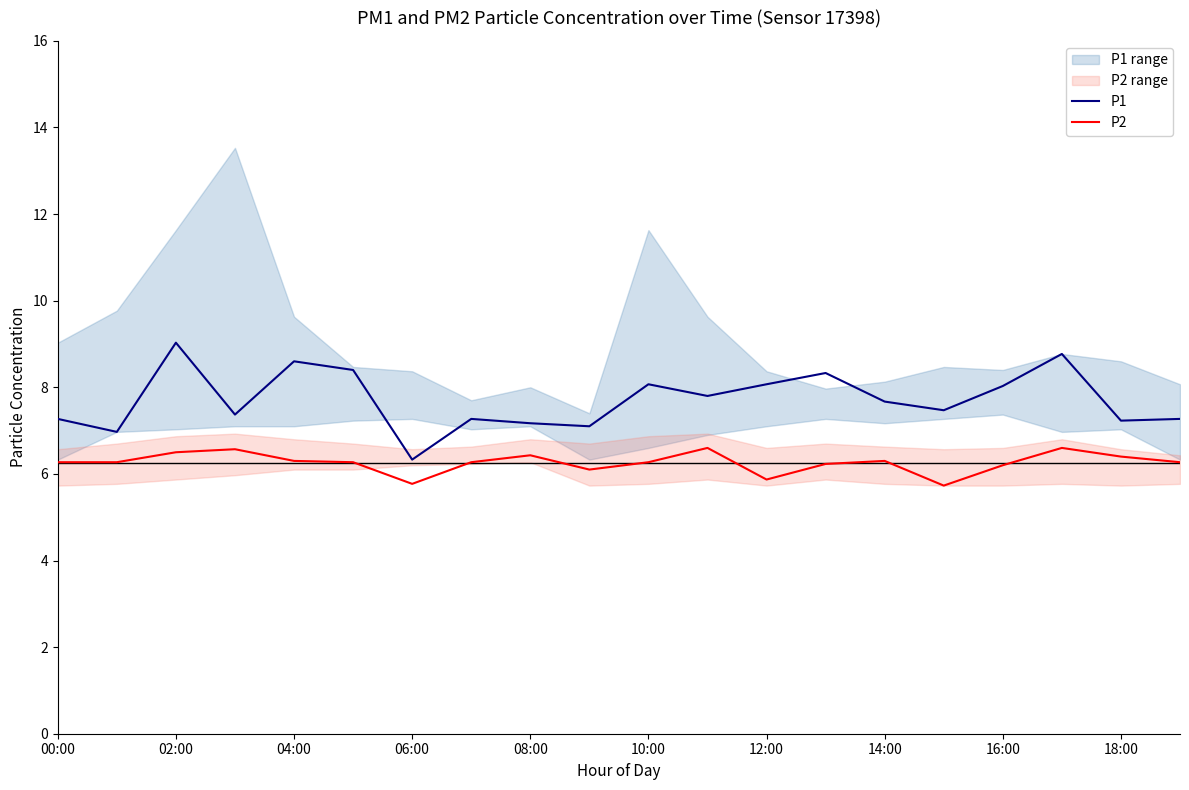

List the series in order of their peak value, highest first.

P1, P2